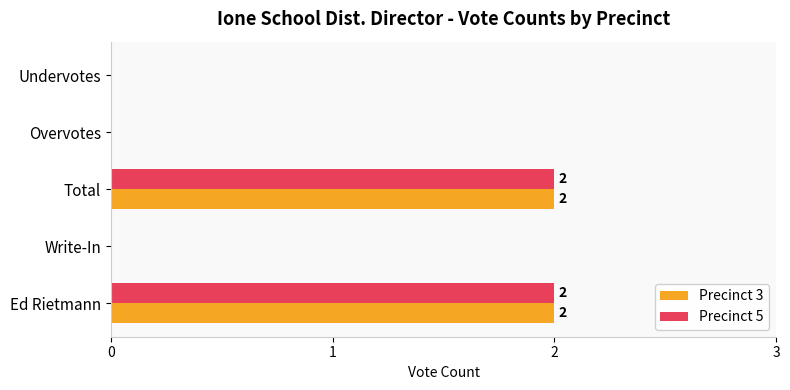

The value of Precinct 3 at Undervotes is 0. True or false?

True